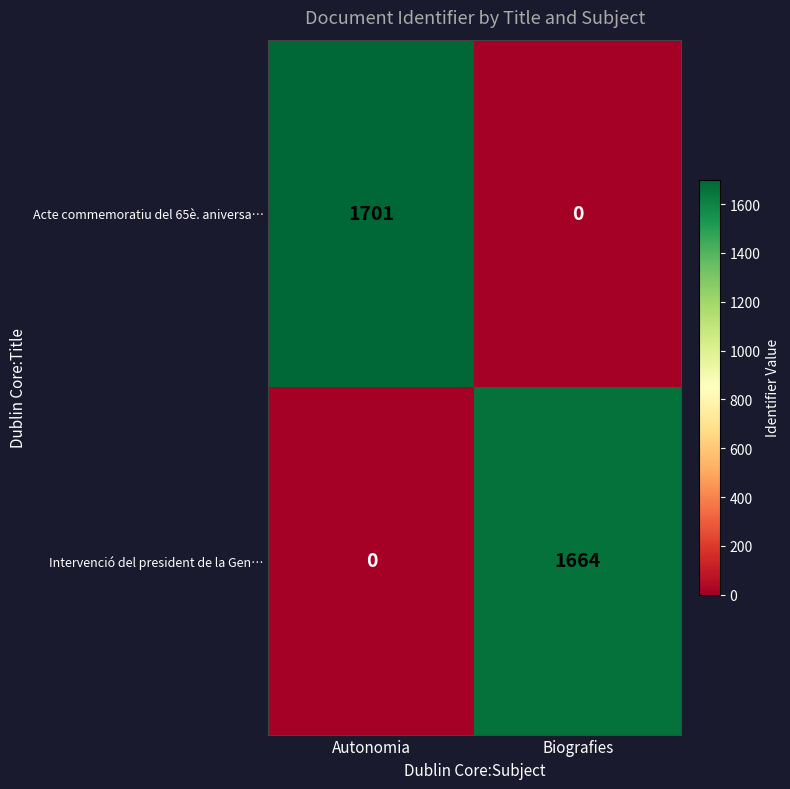

How many series are shown in this chart?

2